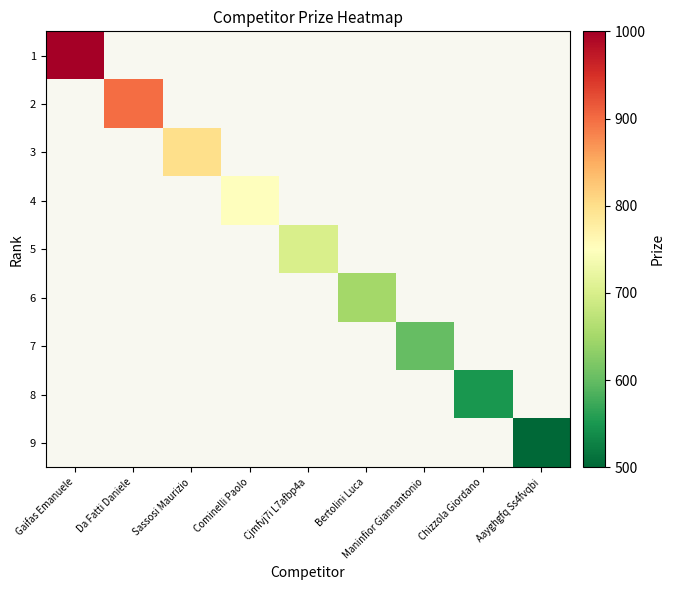

Is the value of 7 at Da Fatti Daniele greater than the value of 3 at Cjmfvj7i L7afbp4a?

No